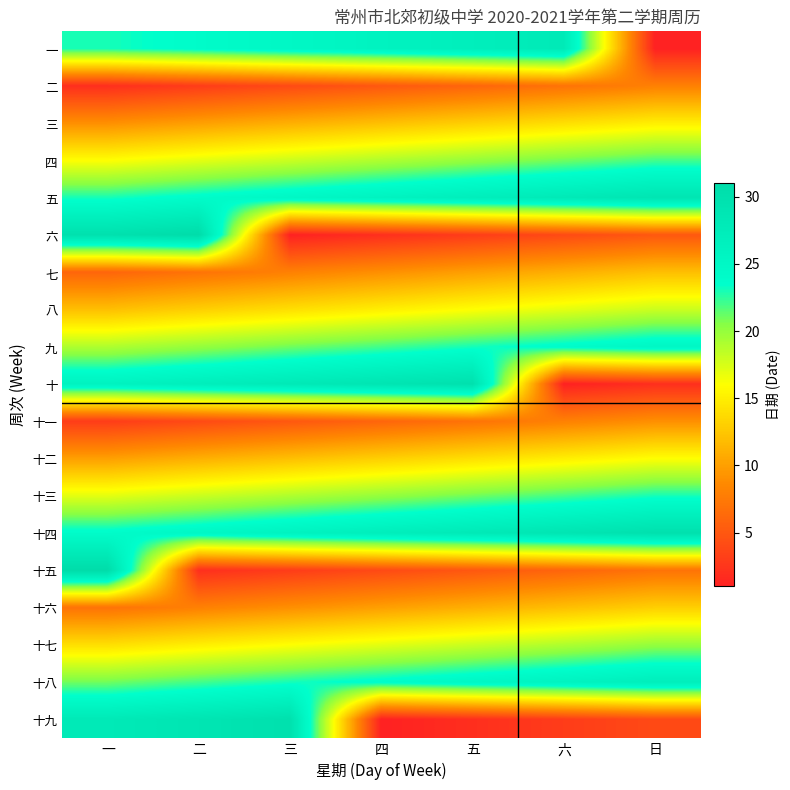

What is the difference between the highest and lowest values at 六?

28